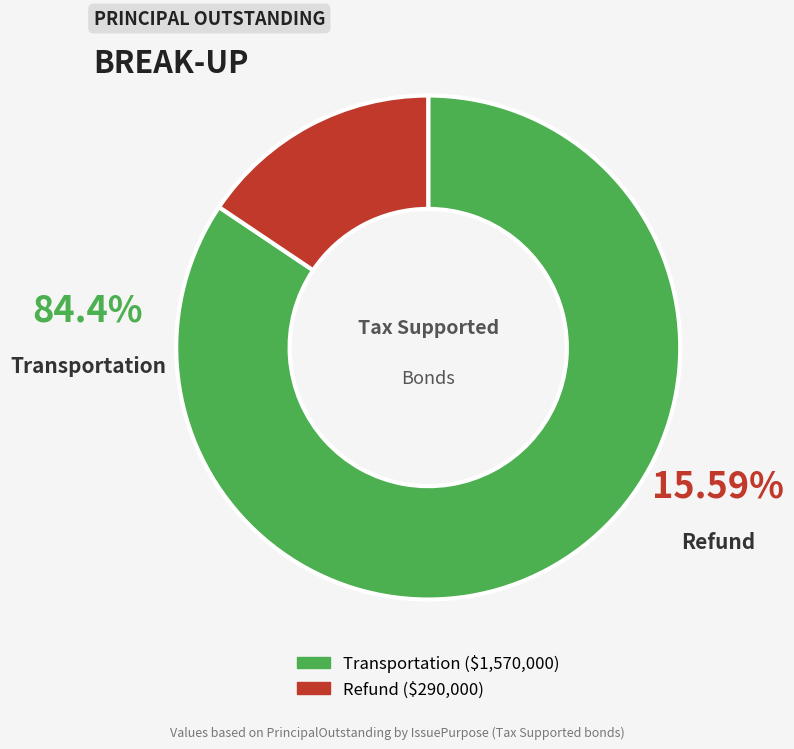

How many segments does this pie chart have?

2